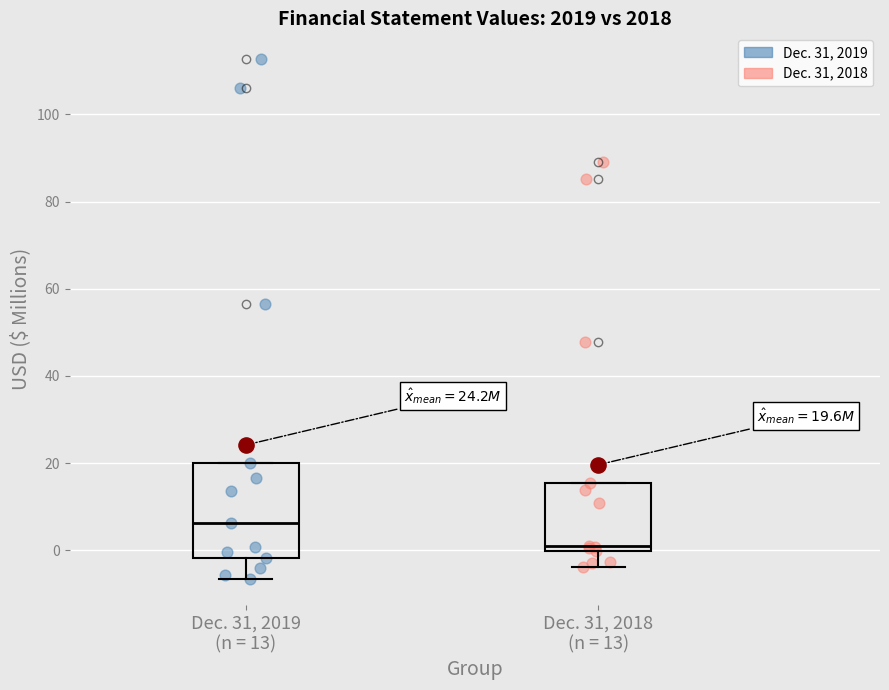

Which box is the tallest, from its lower edge to its upper edge?

Dec. 31, 2019 (n = 13)